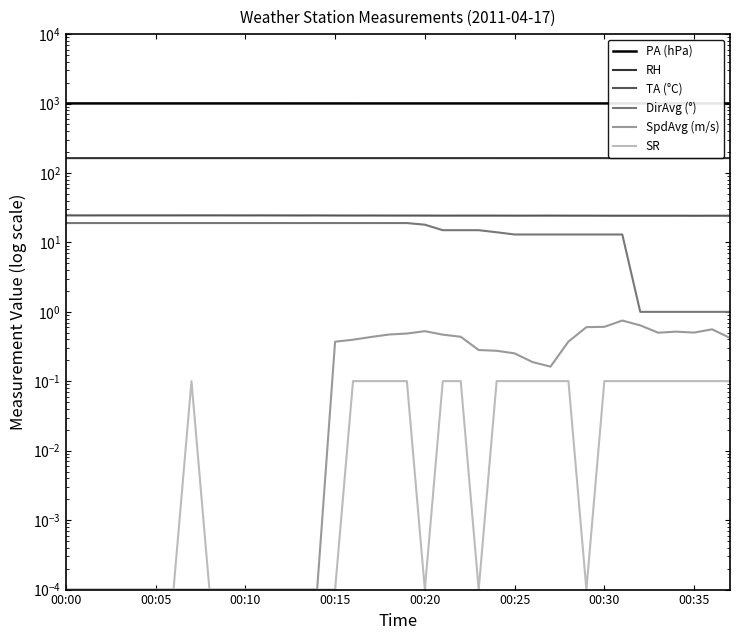

The value of TA (°C) at 19 is 24.4. True or false?

True